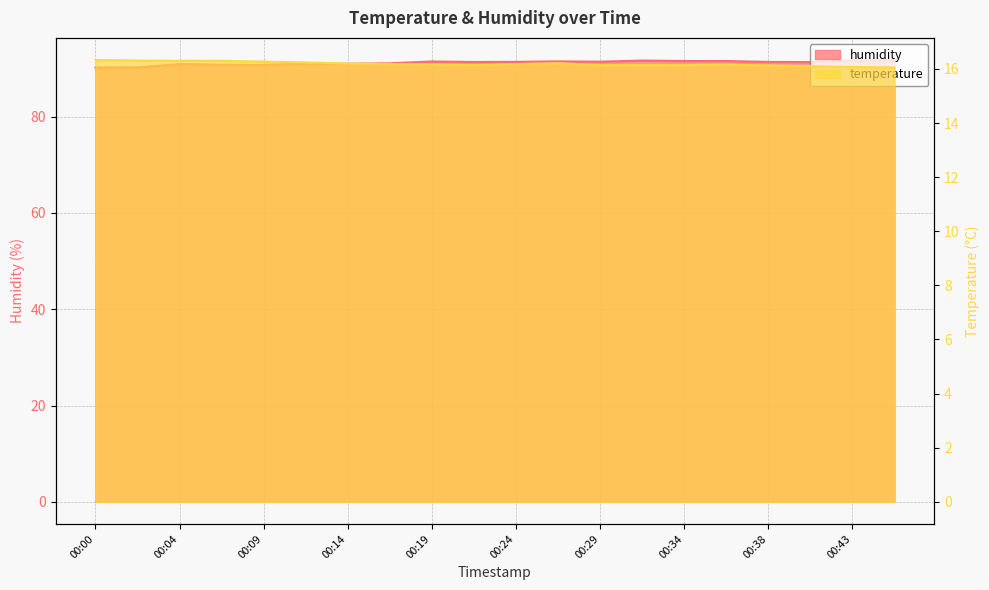

What is the value of the temperature point at the 17th from the left?

16.1